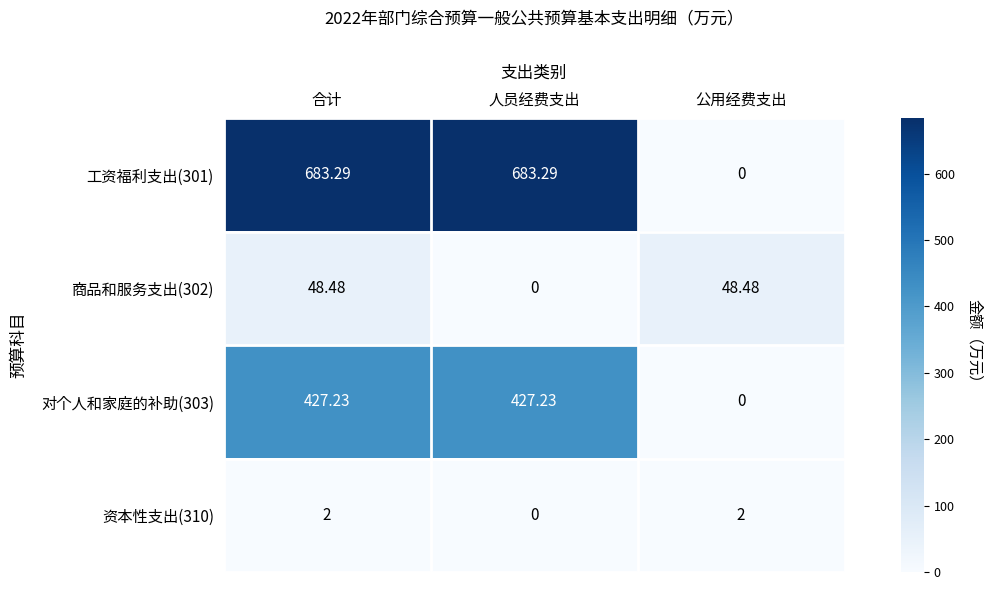

At which category is the sum across all series the highest?

合计